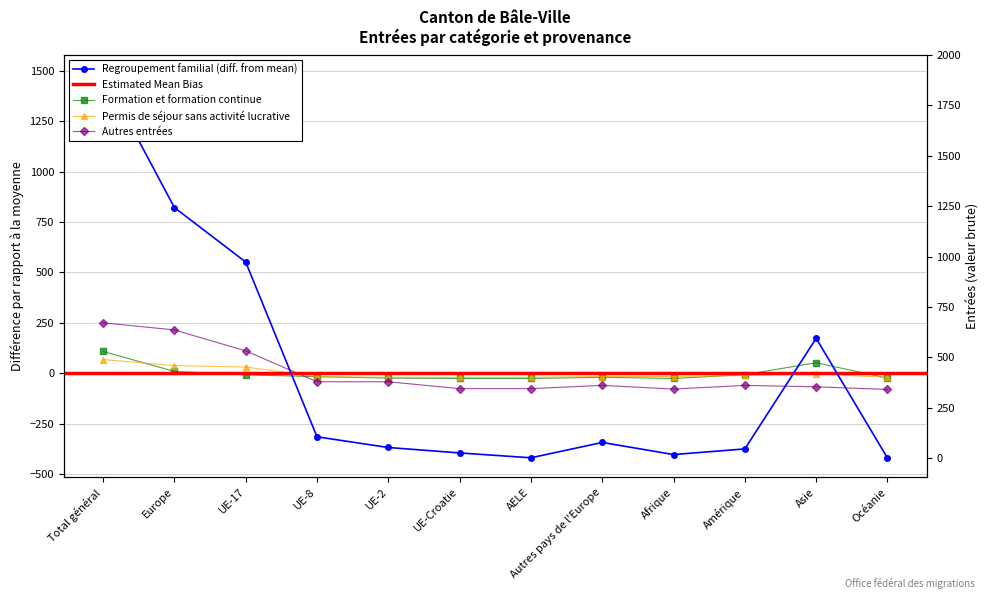

What is the total value across all series at Asie?

157.4